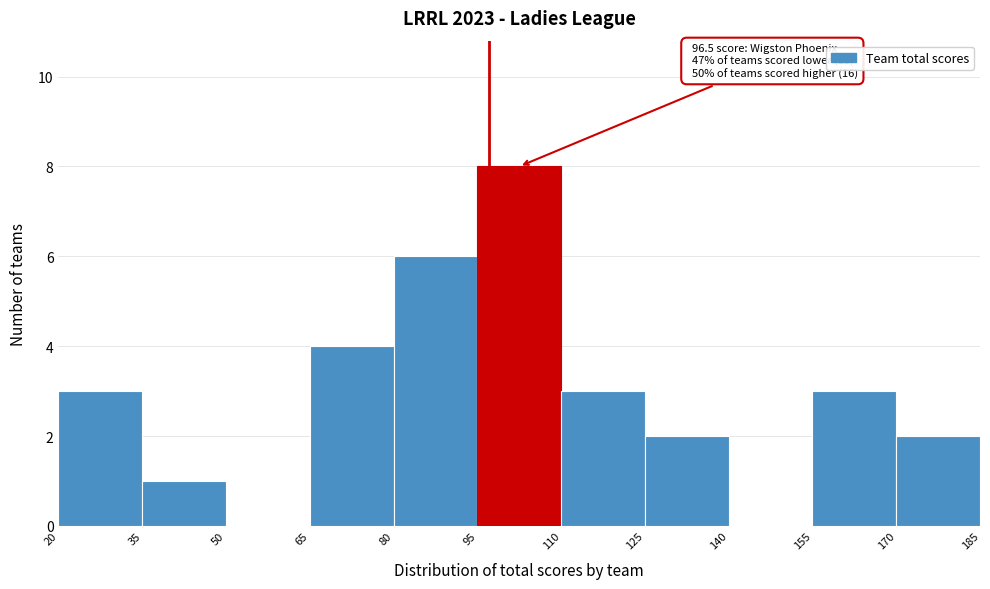

Over which range of the x-axis is the bar tallest?

95 to 110